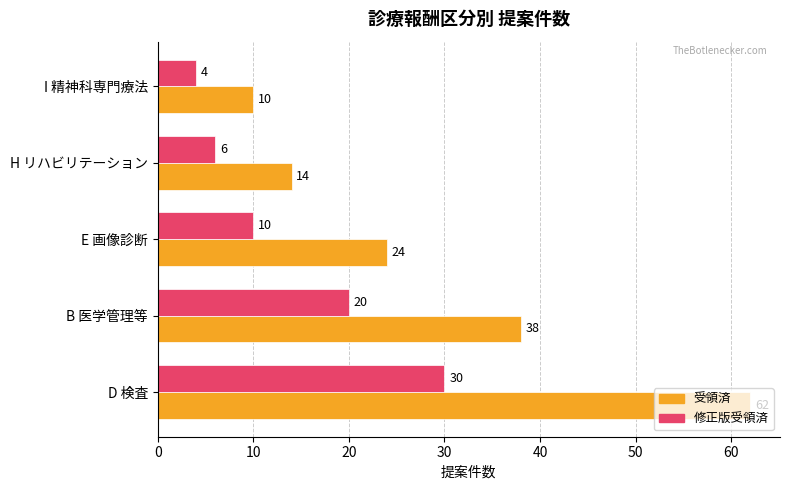

True or false: 修正版受領済 has a value of 7 at I 精神科専門療法.

False